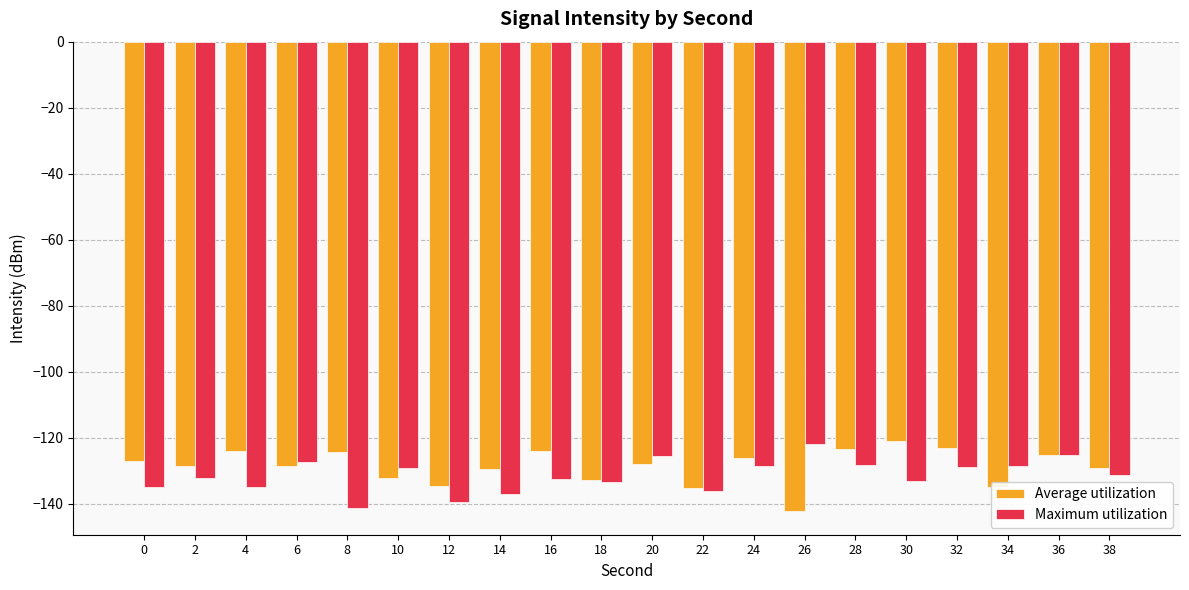

How many bars are there in total?

40